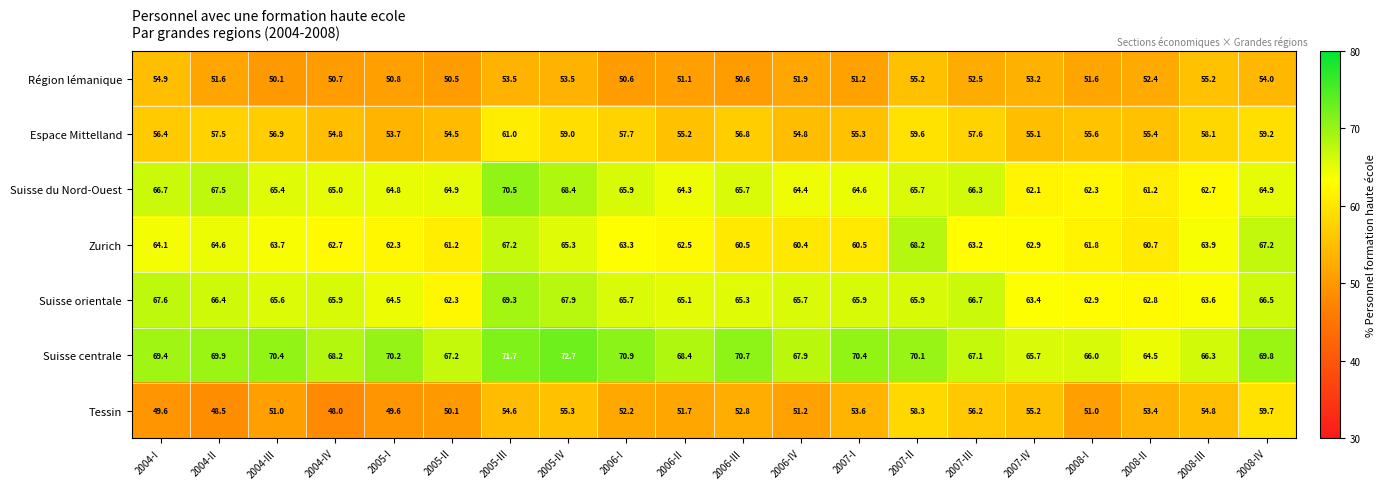

Rank the series at 2008-I from lowest to highest value.

Tessin, Région lémanique, Espace Mittelland, Zurich, Suisse du Nord-Ouest, Suisse orientale, Suisse centrale